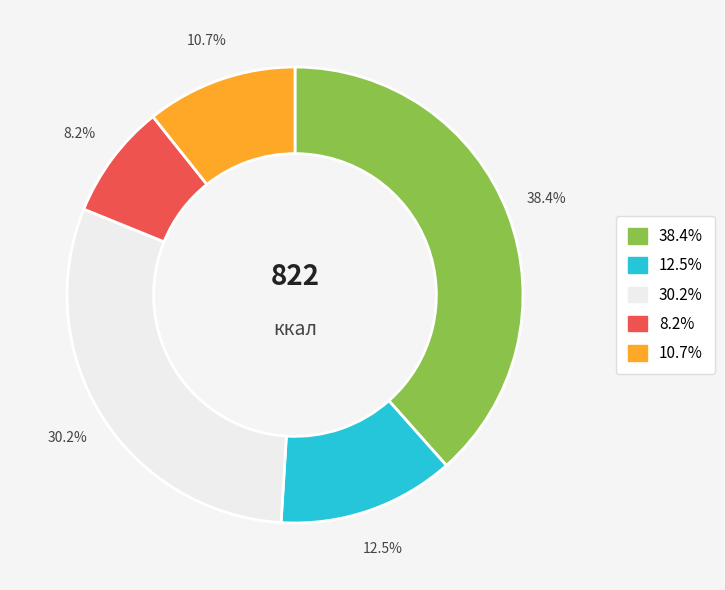

Is there any slice that represents more than half of the pie?

No